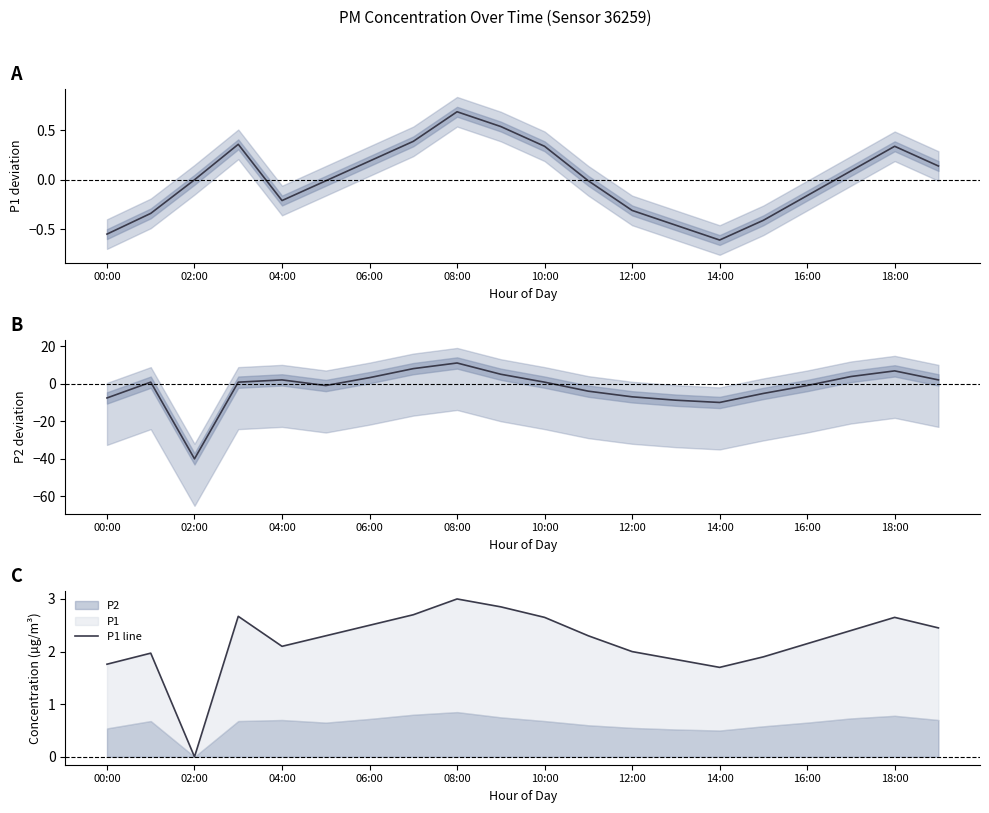

True or false: P1 line has more than 0 interior local peaks.

True